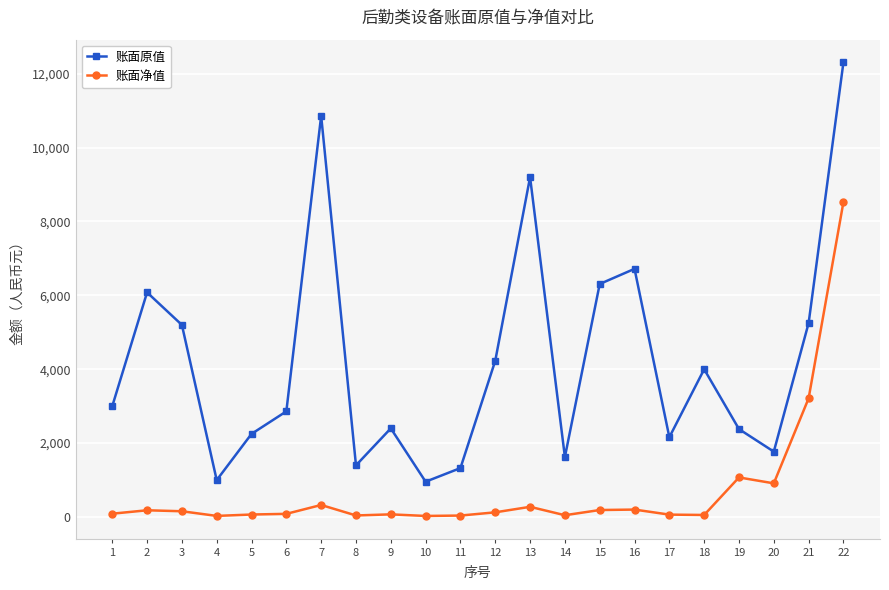

Is it true that 账面原值 equals 17967.2 at 22?

False